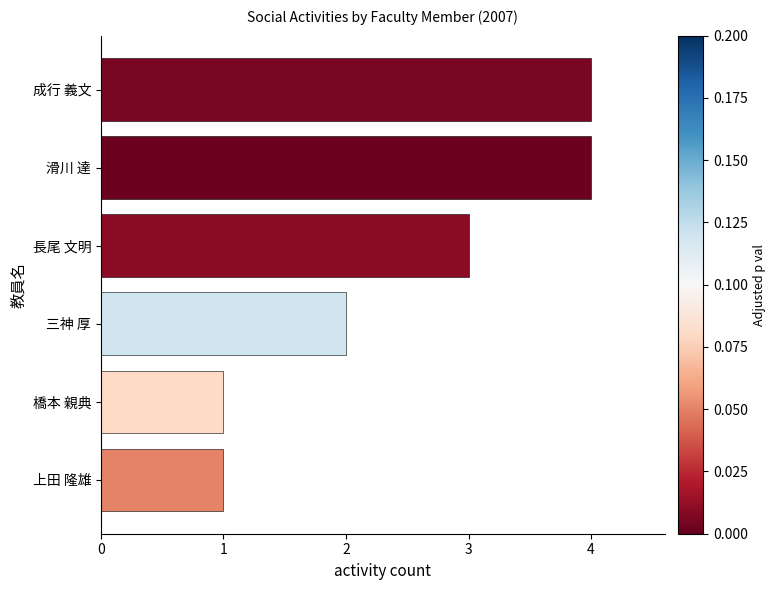

What is the sum of all values?

15